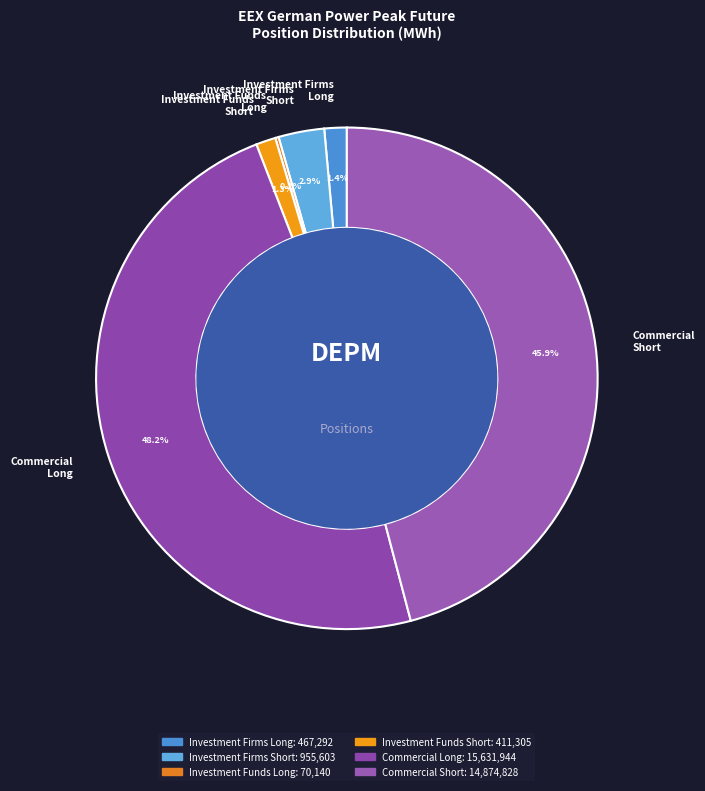

True or false: Commercial Long accounts for 57% of the total.

False